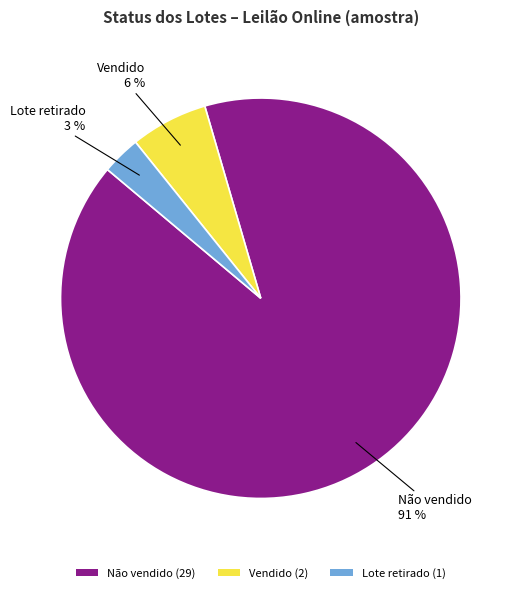

To the nearest percent, what is the combined percentage of Não vendido (29) and Vendido (2)?

97%